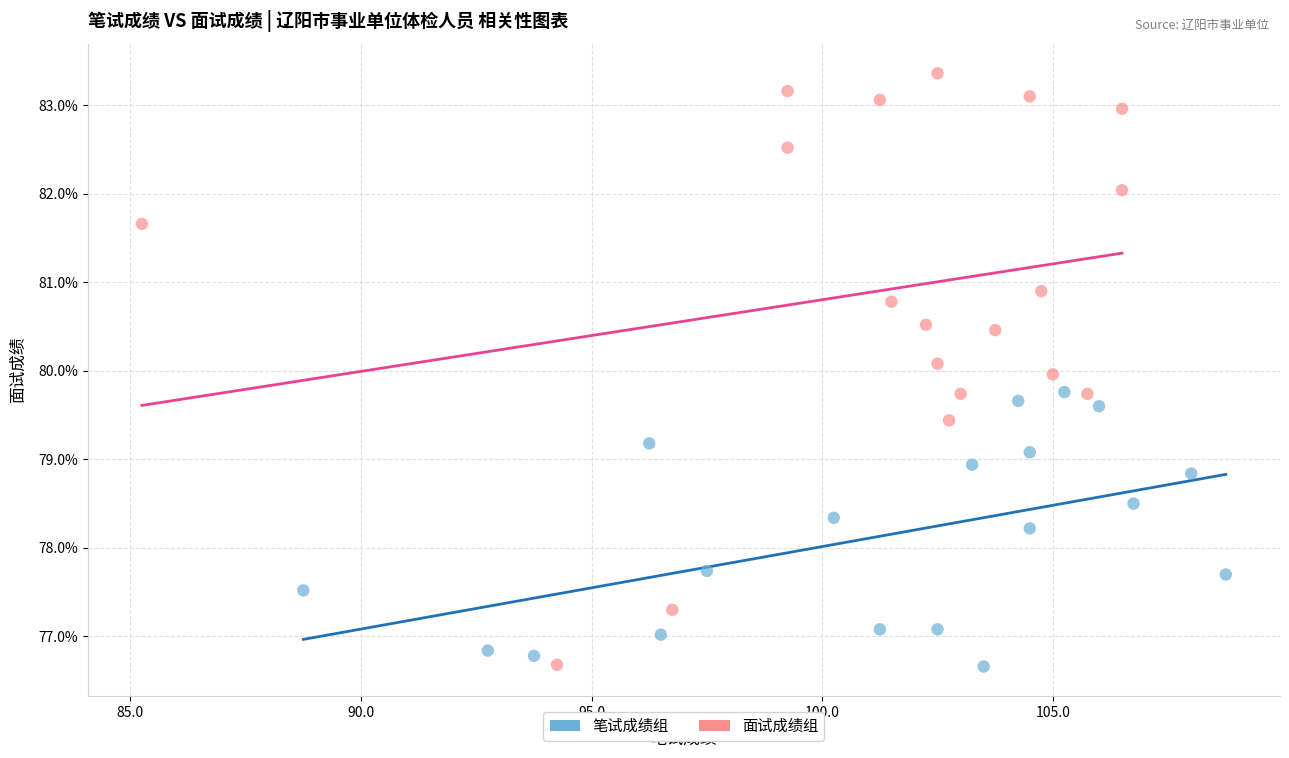

Which series contains the highest Y value?

面试成绩组